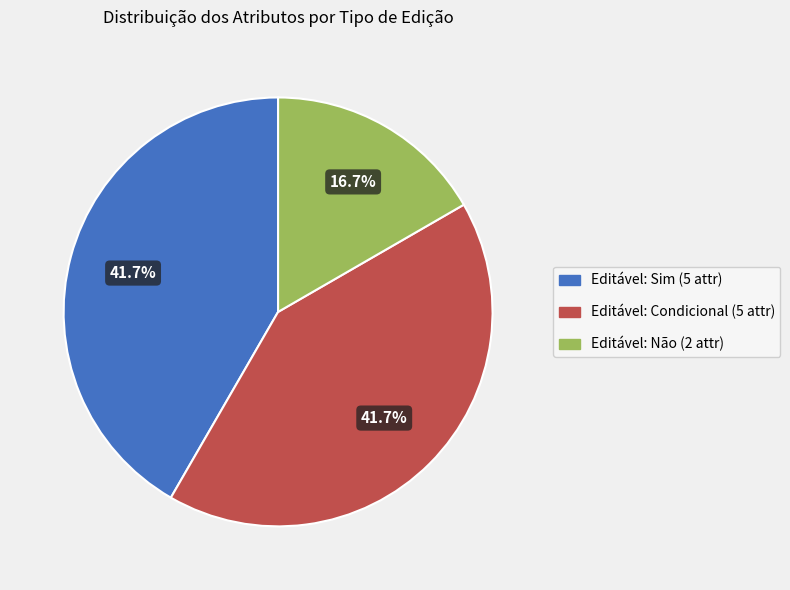

Does any single category account for the majority?

No